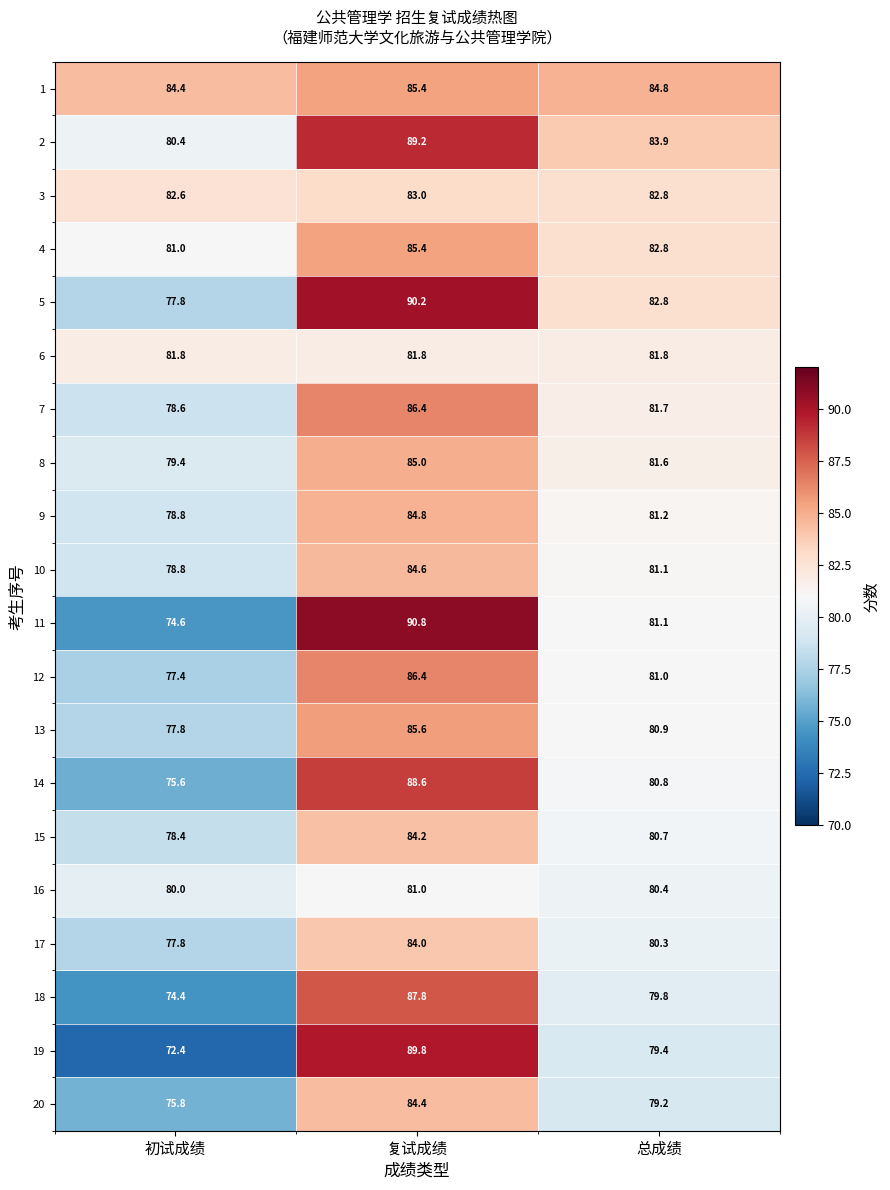

At which category does the chart reach its minimum across all series?

初试成绩